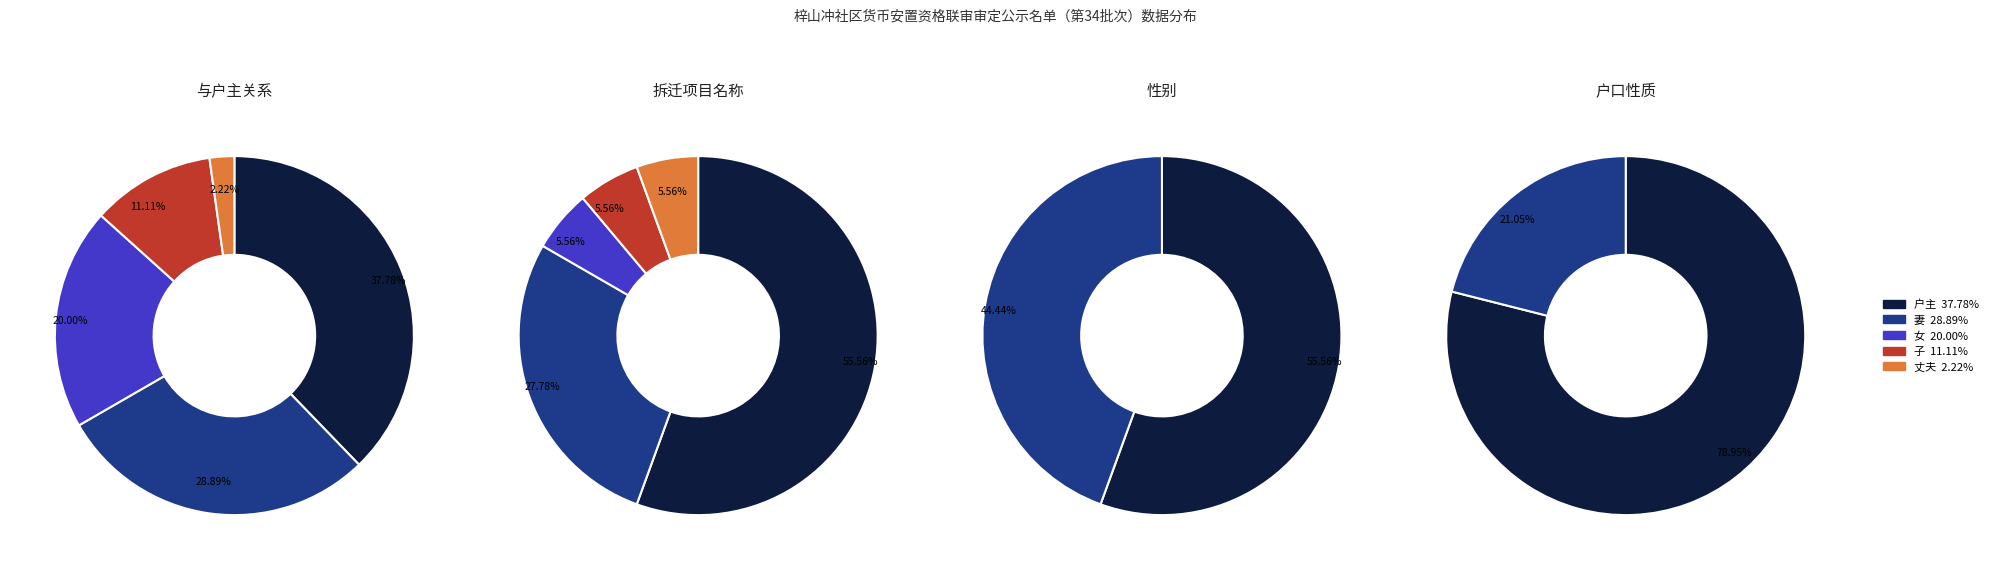

What is the largest slice in the pie chart?

康复南路高铁新城